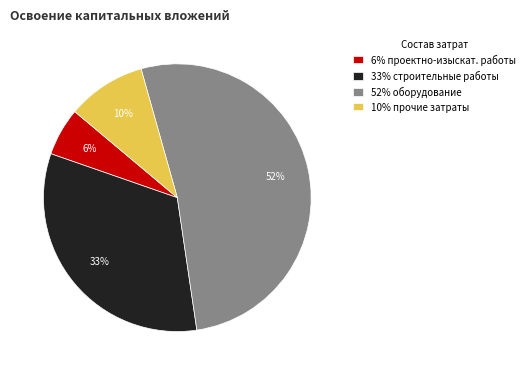

What is the ratio of the value at 6% проектно-изыскат. работы to the value at 10% прочие затраты?

0.6